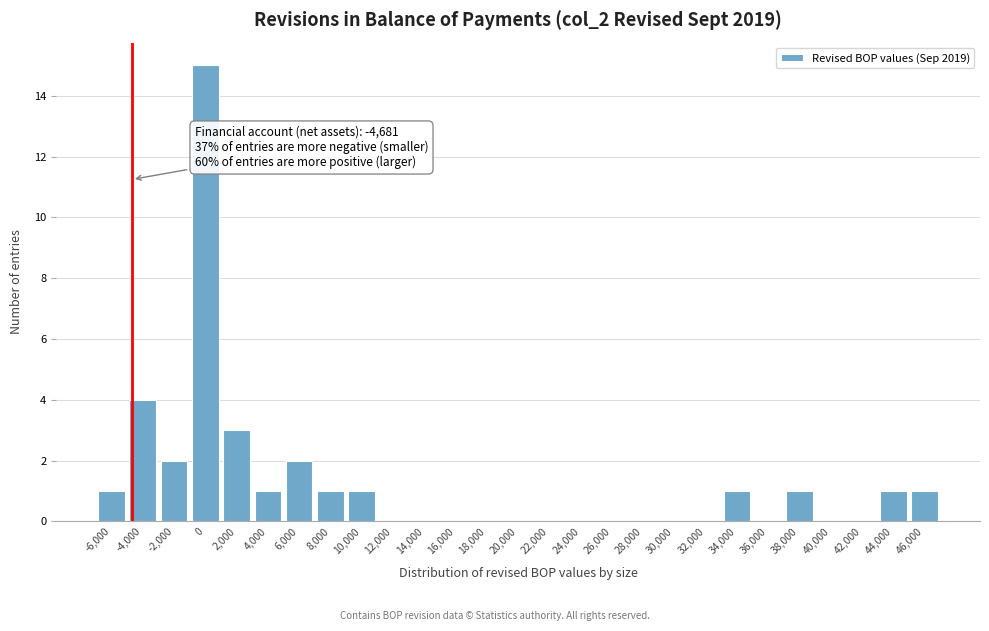

Over which range of the x-axis is the bar tallest?

-1000 to 1000